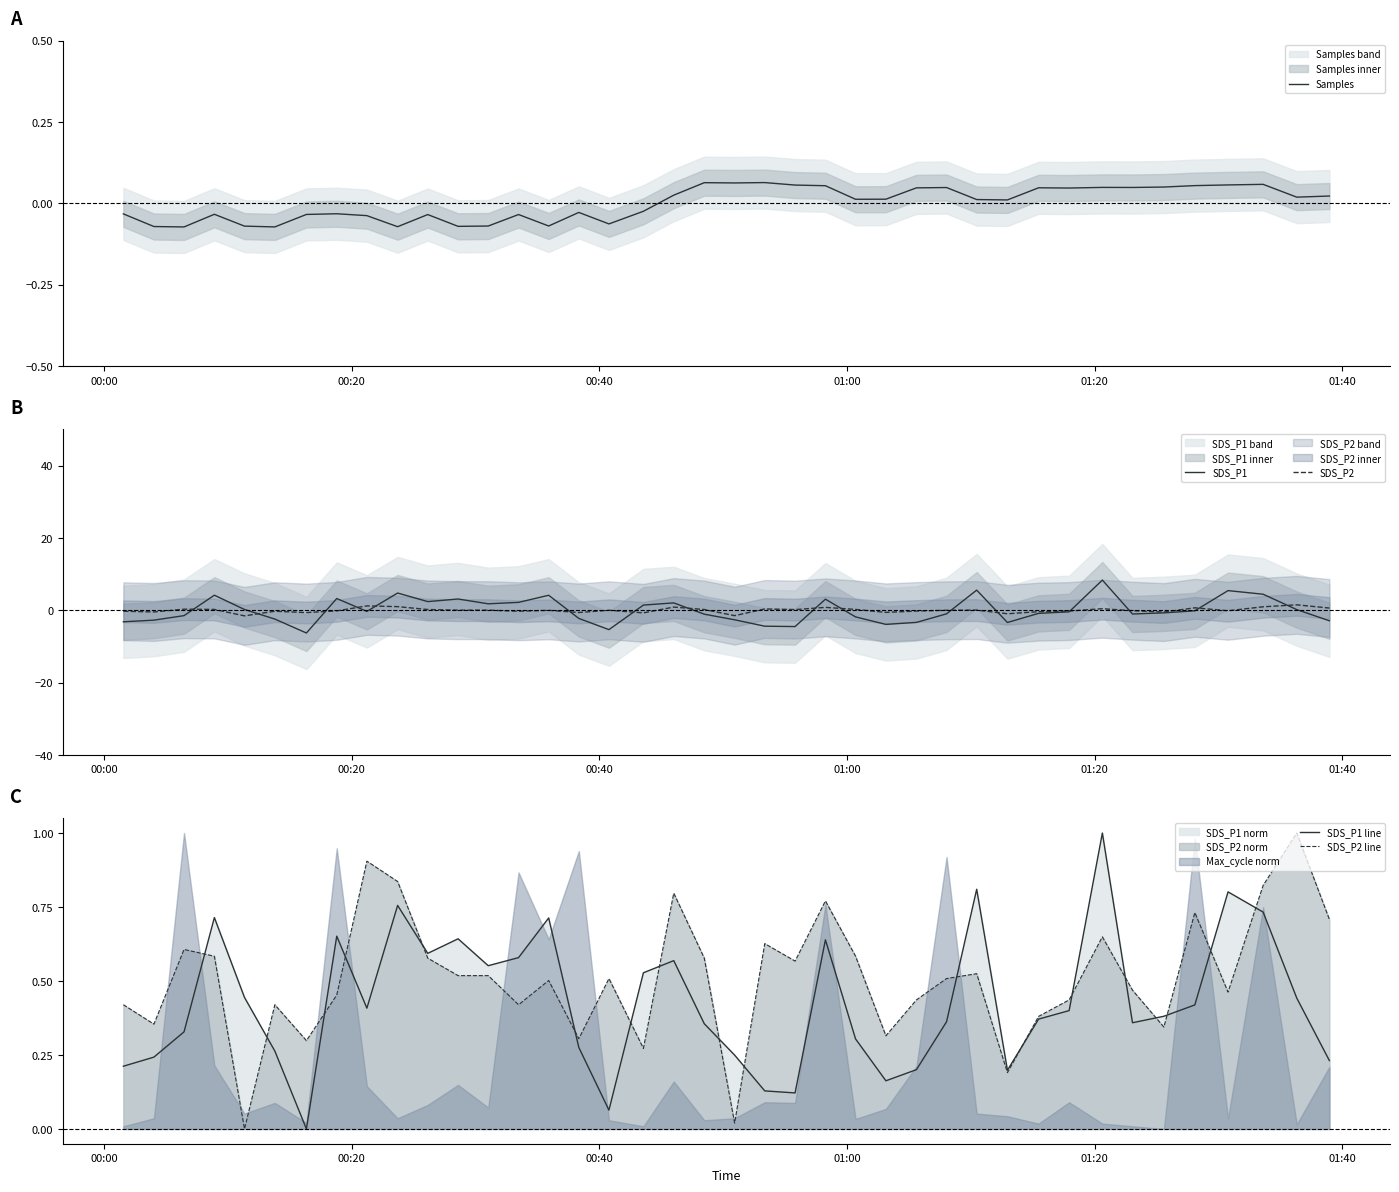

Does the chart display data point markers on the line(s)?

No